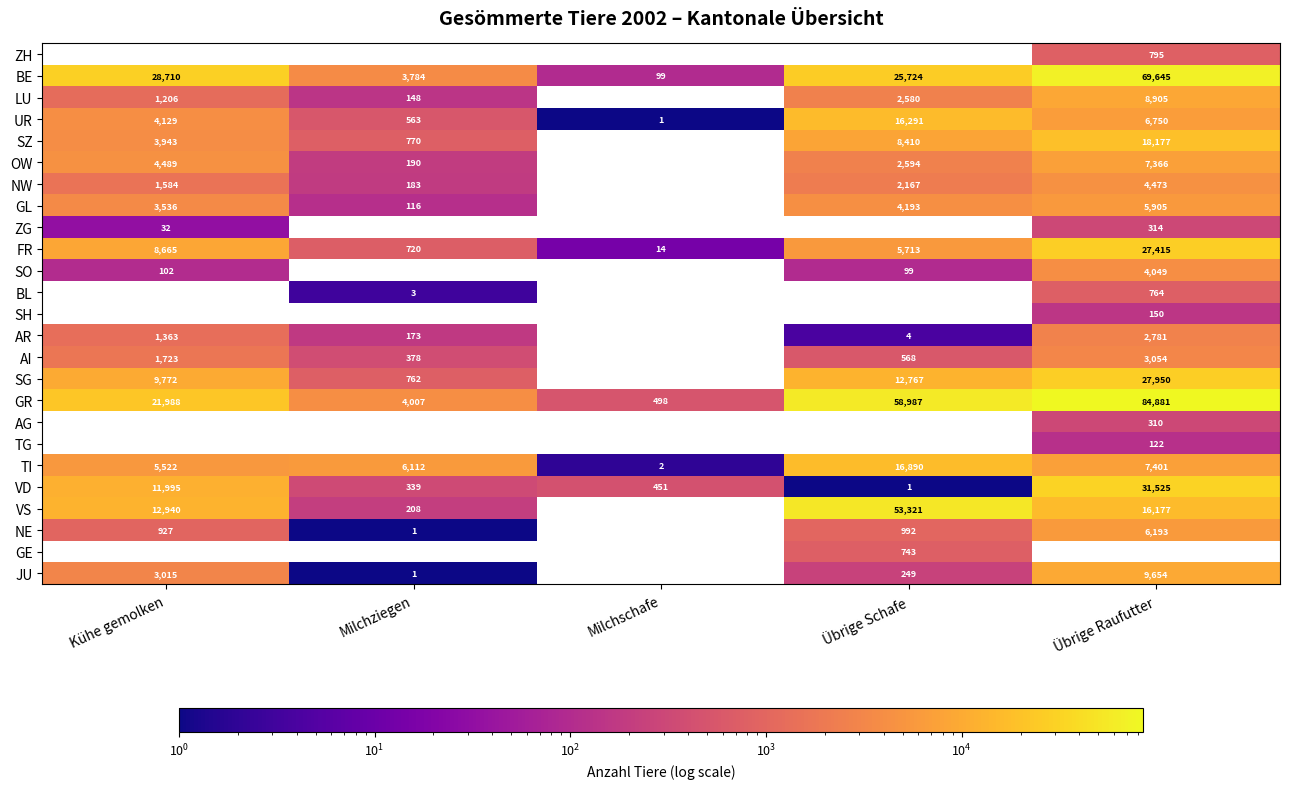

The value of ZH at Übrige Raufutter is 1156. True or false?

False